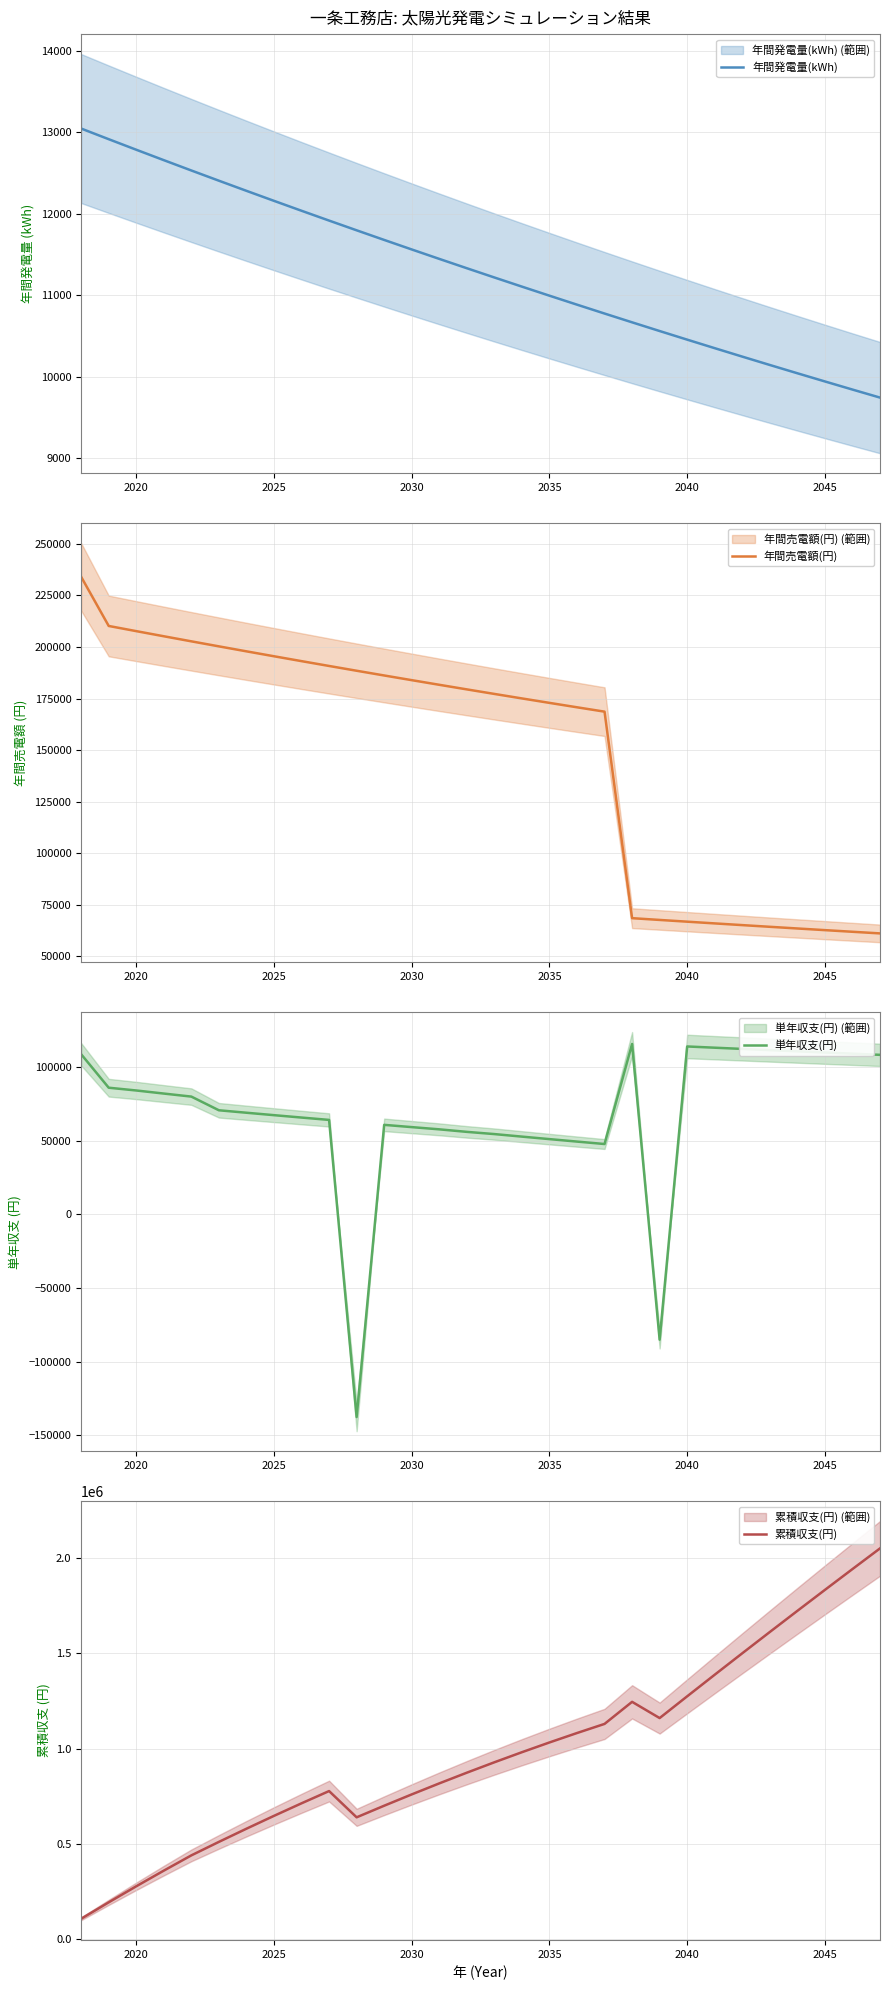

What is the lowest value of the 年間発電量(kWh) series?

9746.1